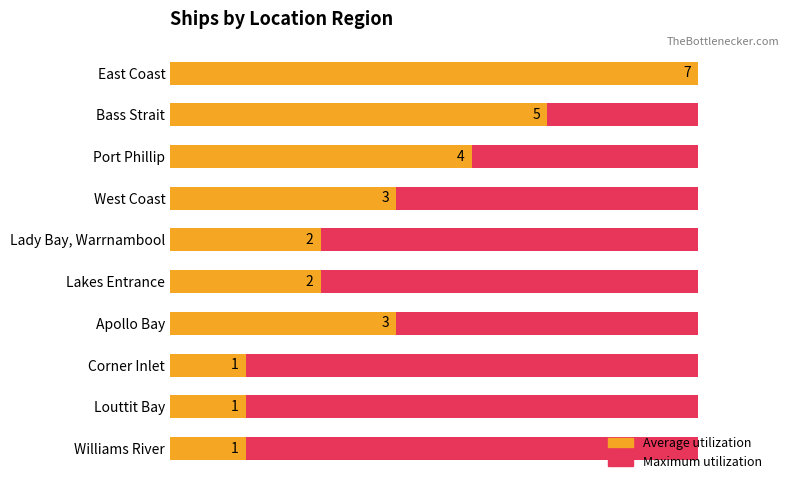

List the series in order of their peak value, highest first.

Average utilization, Maximum utilization